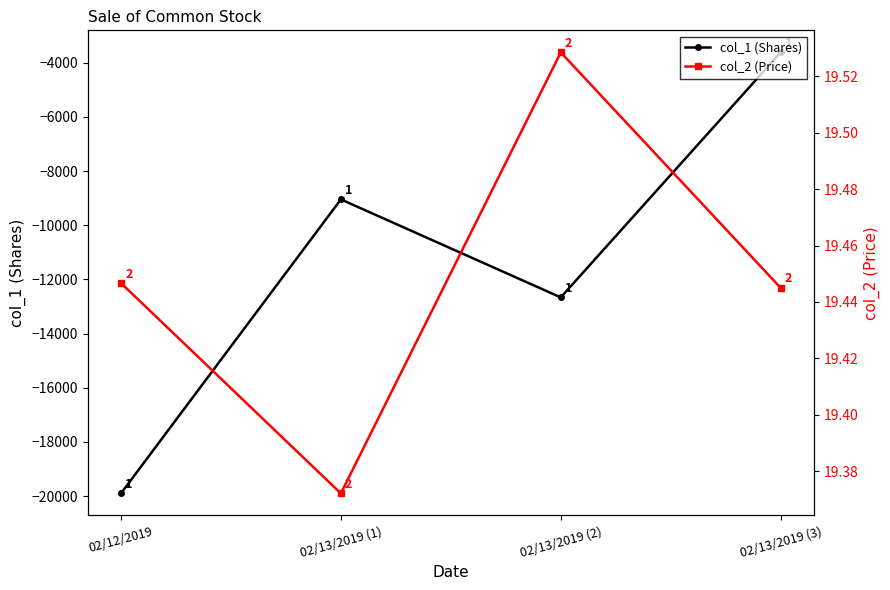

What is the label of the 1st point from the right?

02/13/2019 (3)